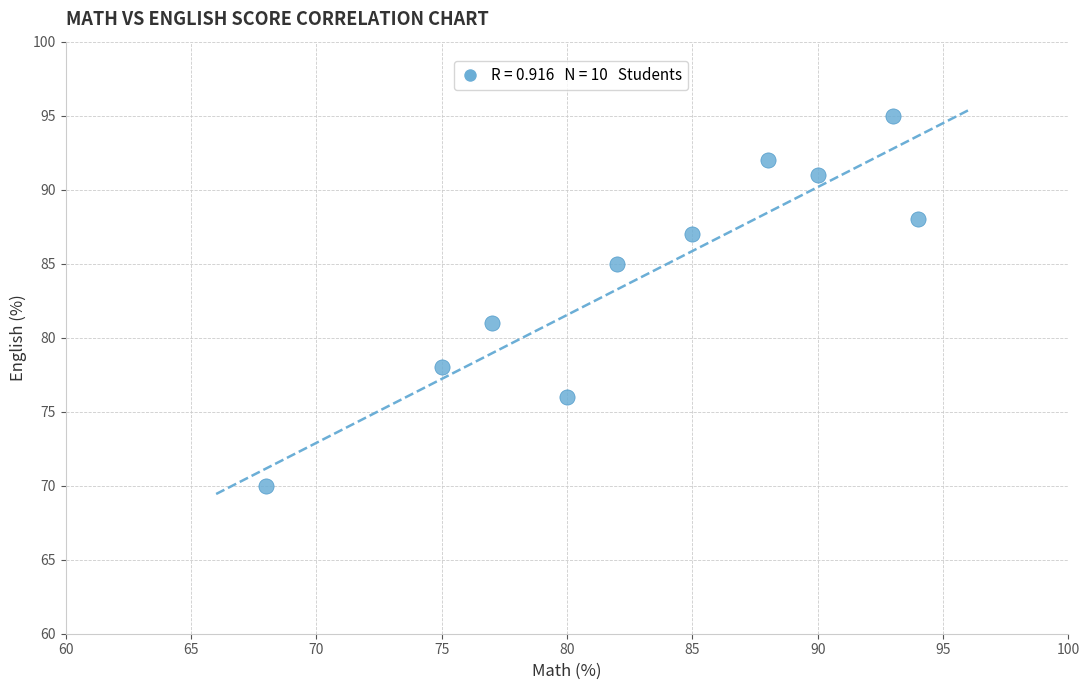

What is the range of Y values (max minus min)?

25